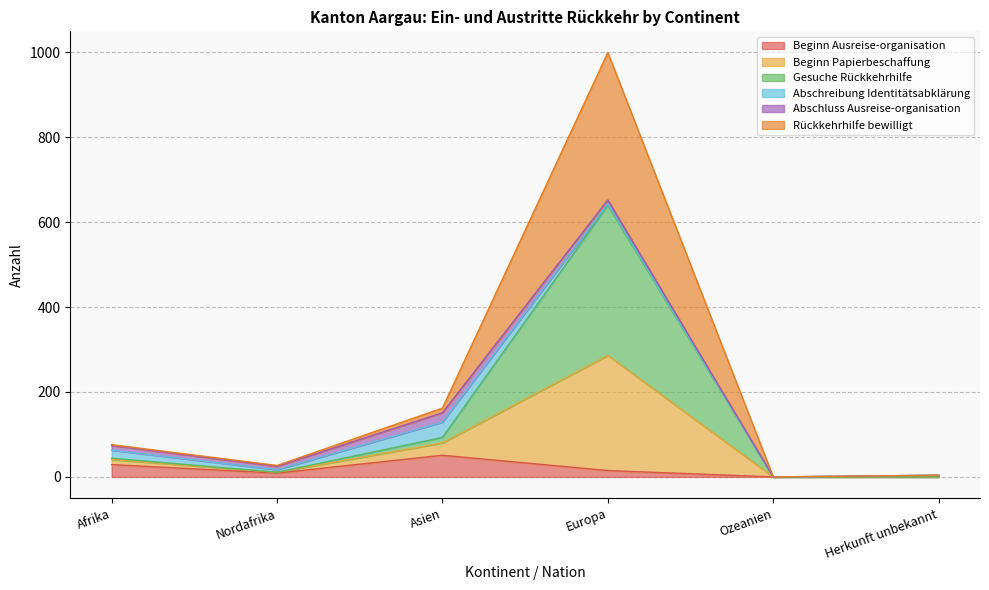

At which category is the sum across all series the highest?

Europa